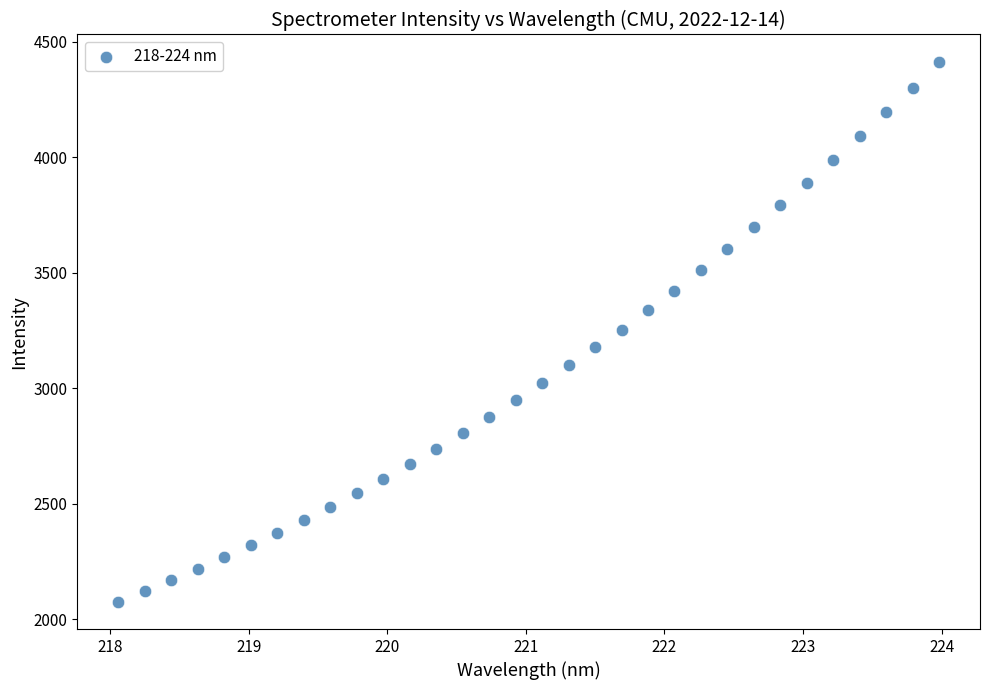

What is the range of Y values (max minus min)?

2339.0